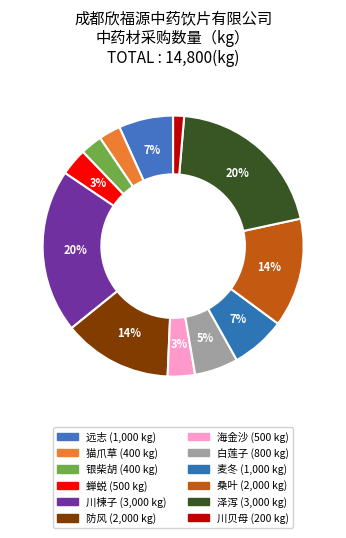

How many slices are in this pie chart?

12